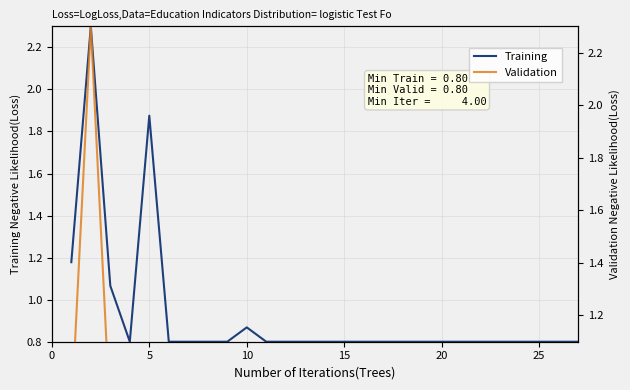

How many lines are shown in the chart?

2